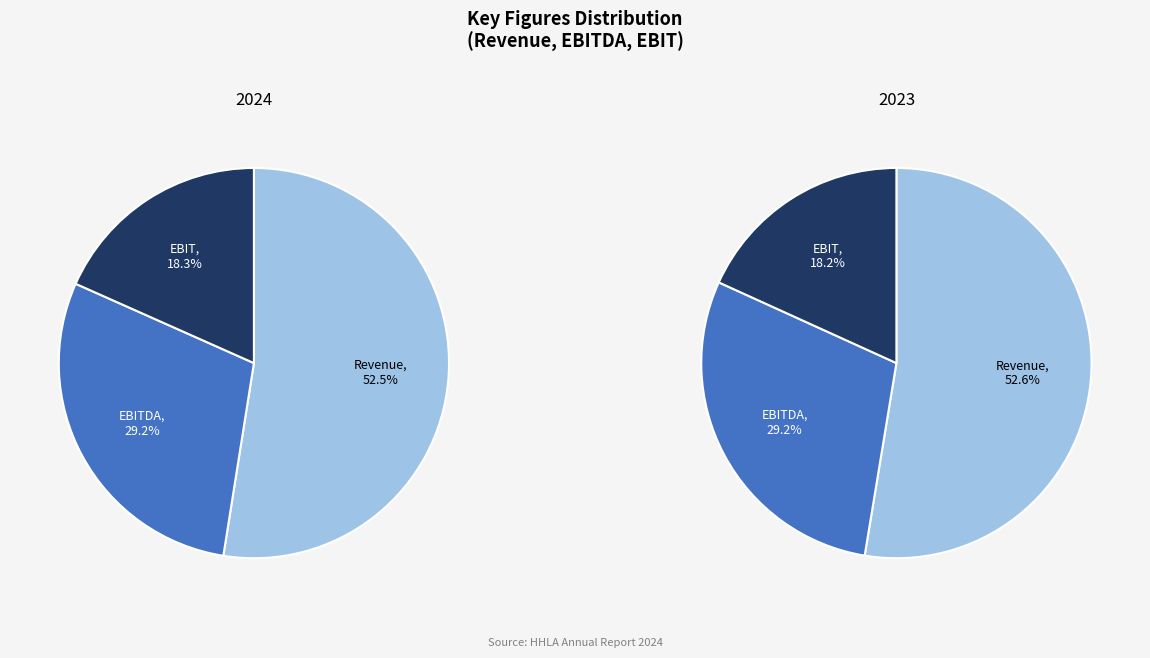

True or false: Revenue accounts for 53% of the total.

True